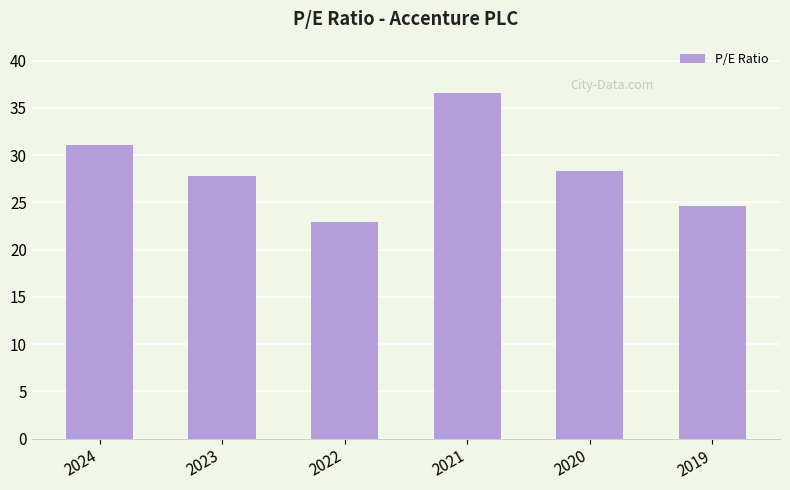

Reading left to right, extract all data points from this chart.

31.1	27.8	22.9	36.6	28.3	24.6